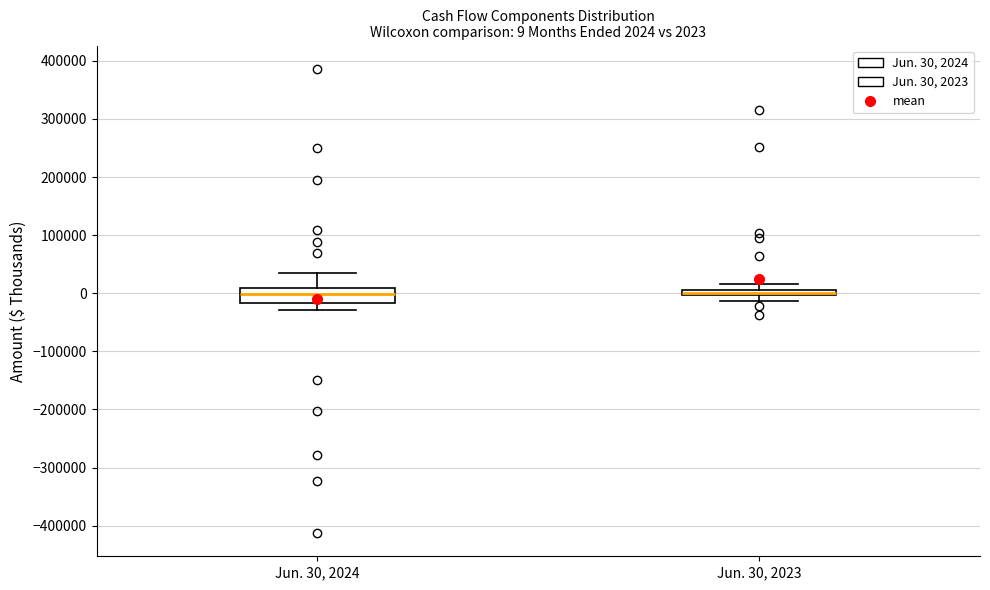

Which box is the tallest, from its lower edge to its upper edge?

Jun. 30, 2024